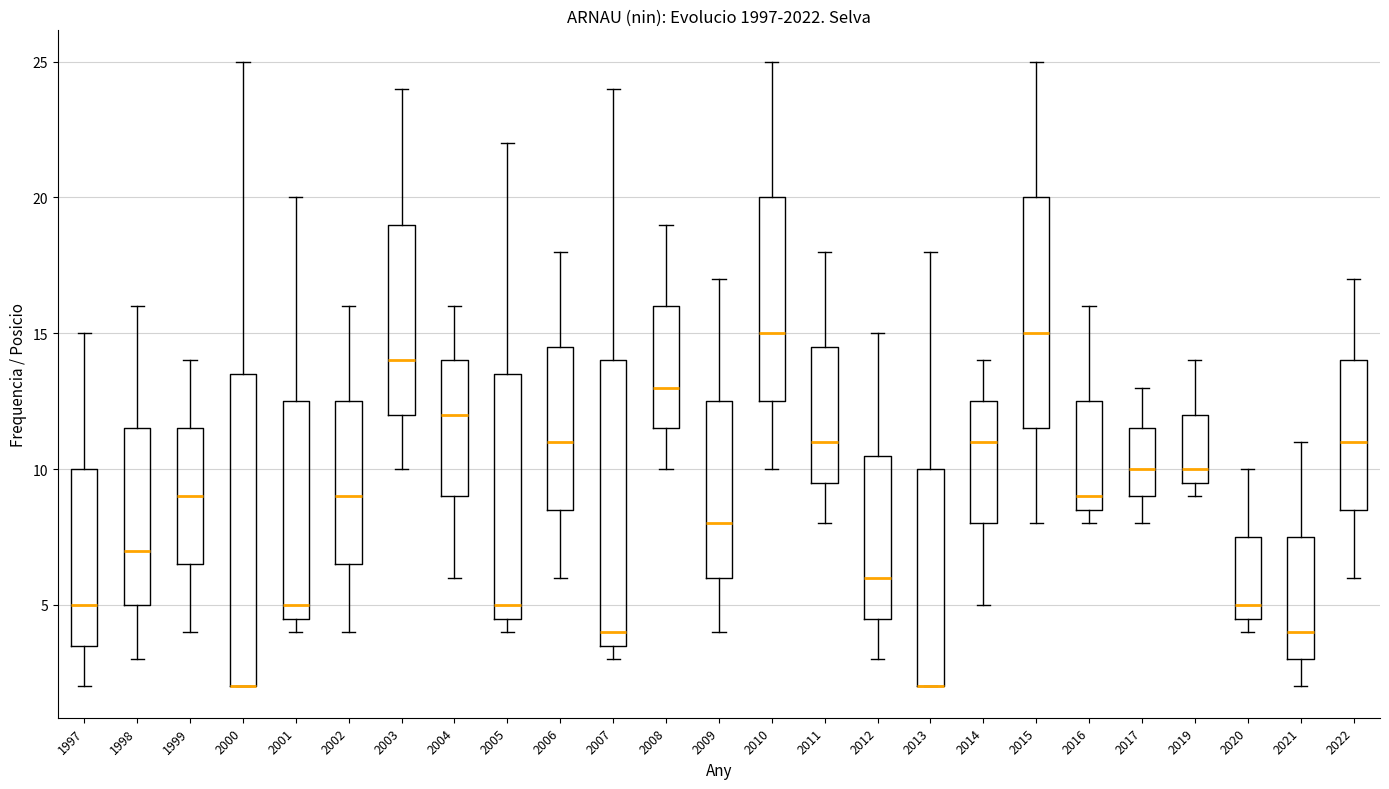

Reading left to right, read every box against the y-axis: the position of its median line, the range the box covers, and the ends of its whiskers. The values are not printed on the chart, so give them approximately, as read against the axis.

1997: median 5.0, box 3.5 to 10.0, whiskers 2.0 to 15.0
1998: median 7.0, box 5.0 to 11.5, whiskers 3.0 to 16.0
1999: median 9.0, box 6.5 to 11.5, whiskers 4.0 to 14.0
2000: median 2.0 (drawn on the box's lower edge), box 2.0 to 13.5, whiskers 2.0 to 25.0
2001: median 5.0, box 4.5 to 12.5, whiskers 4.0 to 20.0
2002: median 9.0, box 6.5 to 12.5, whiskers 4.0 to 16.0
2003: median 14.0, box 12.0 to 19.0, whiskers 10.0 to 24.0
2004: median 12.0, box 9.0 to 14.0, whiskers 6.0 to 16.0
2005: median 5.0, box 4.5 to 13.5, whiskers 4.0 to 22.0
2006: median 11.0, box 8.5 to 14.5, whiskers 6.0 to 18.0
2007: median 4.0, box 3.5 to 14.0, whiskers 3.0 to 24.0
2008: median 13.0, box 11.5 to 16.0, whiskers 10.0 to 19.0
2009: median 8.0, box 6.0 to 12.5, whiskers 4.0 to 17.0
2010: median 15.0, box 12.5 to 20.0, whiskers 10.0 to 25.0
2011: median 11.0, box 9.5 to 14.5, whiskers 8.0 to 18.0
2012: median 6.0, box 4.5 to 10.5, whiskers 3.0 to 15.0
2013: median 2.0 (drawn on the box's lower edge), box 2.0 to 10.0, whiskers 2.0 to 18.0
2014: median 11.0, box 8.0 to 12.5, whiskers 5.0 to 14.0
2015: median 15.0, box 11.5 to 20.0, whiskers 8.0 to 25.0
2016: median 9.0, box 8.5 to 12.5, whiskers 8.0 to 16.0
2017: median 10.0, box 9.0 to 11.5, whiskers 8.0 to 13.0
2019: median 10.0, box 9.5 to 12.0, whiskers 9.0 to 14.0
2020: median 5.0, box 4.5 to 7.5, whiskers 4.0 to 10.0
2021: median 4.0, box 3.0 to 7.5, whiskers 2.0 to 11.0
2022: median 11.0, box 8.5 to 14.0, whiskers 6.0 to 17.0